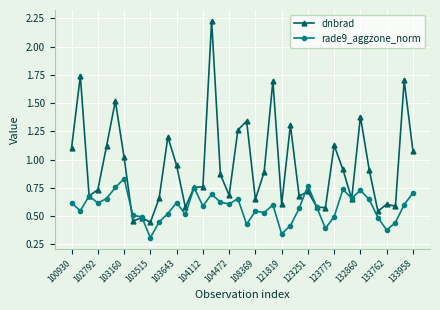

List the series in order of their overall mean, highest first.

dnbrad, rade9_aggzone_norm